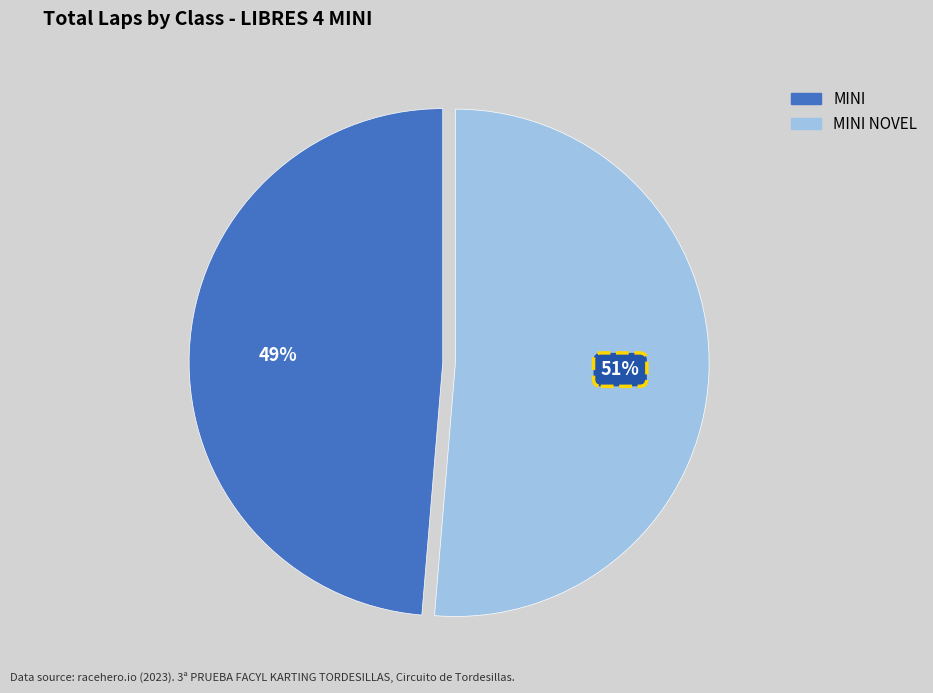

Does any single category account for the majority?

Yes